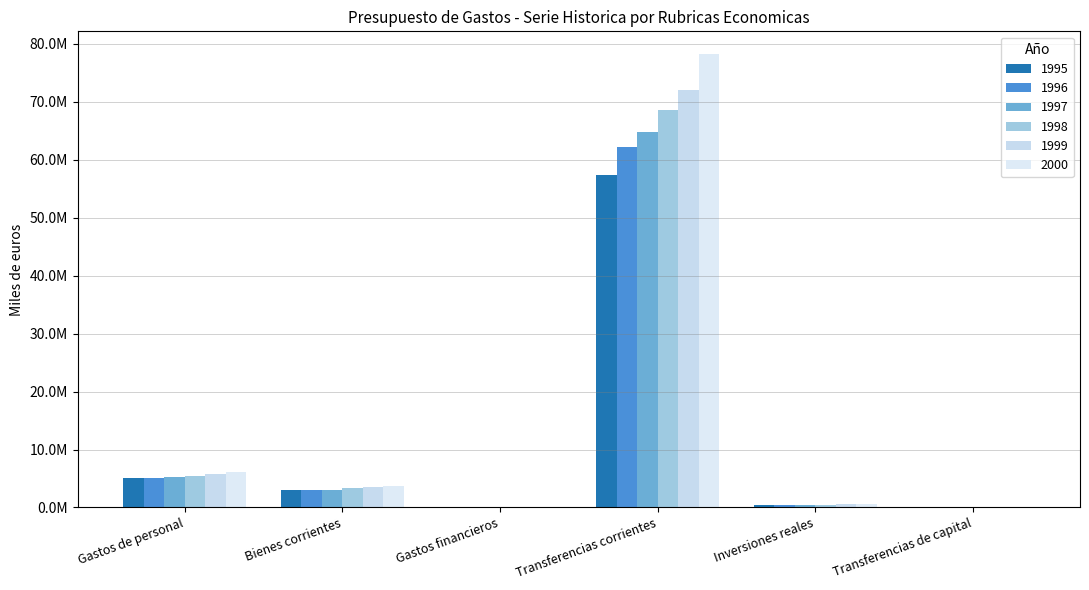

Rank the series at Transferencias corrientes from highest to lowest value.

2000, 1999, 1998, 1997, 1996, 1995